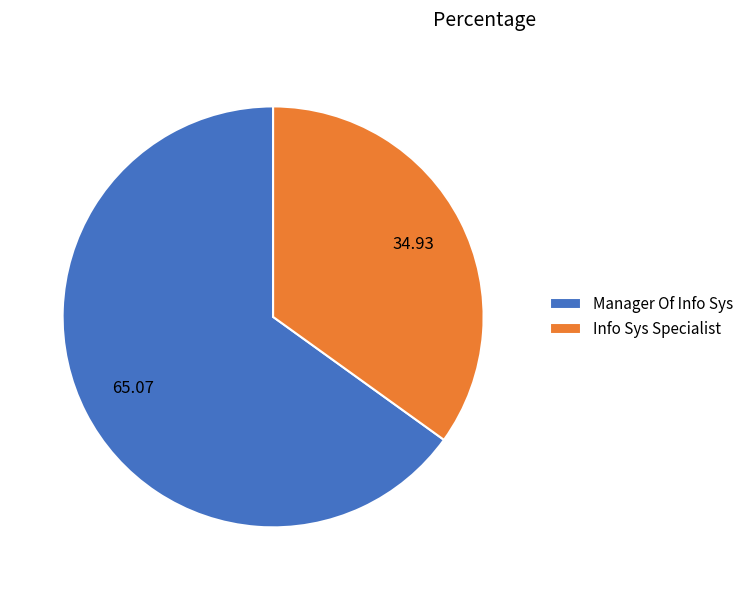

Is it true that Info Sys Specialist is 25% of the pie?

False